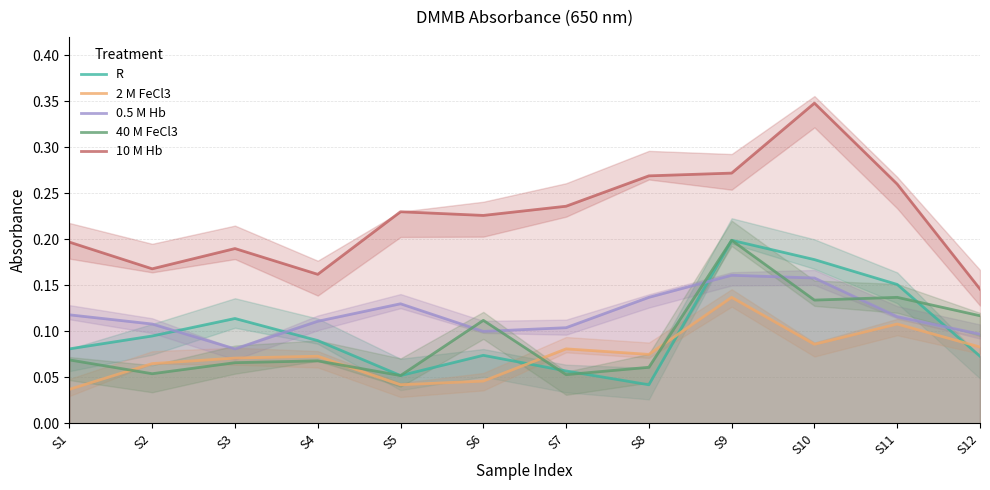

Which series has the largest total across all categories?

10 M Hb